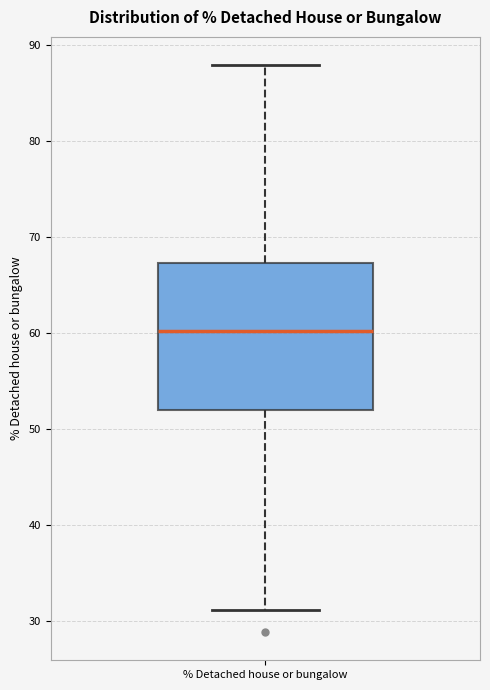

Transcribe this box plot: give where the median line is, the range the box spans, and where the two whiskers end, as read against the y-axis. The values are not printed on the chart, so give them approximately, as read against the axis.

median 60, box 52 to 67, whiskers 31 to 88